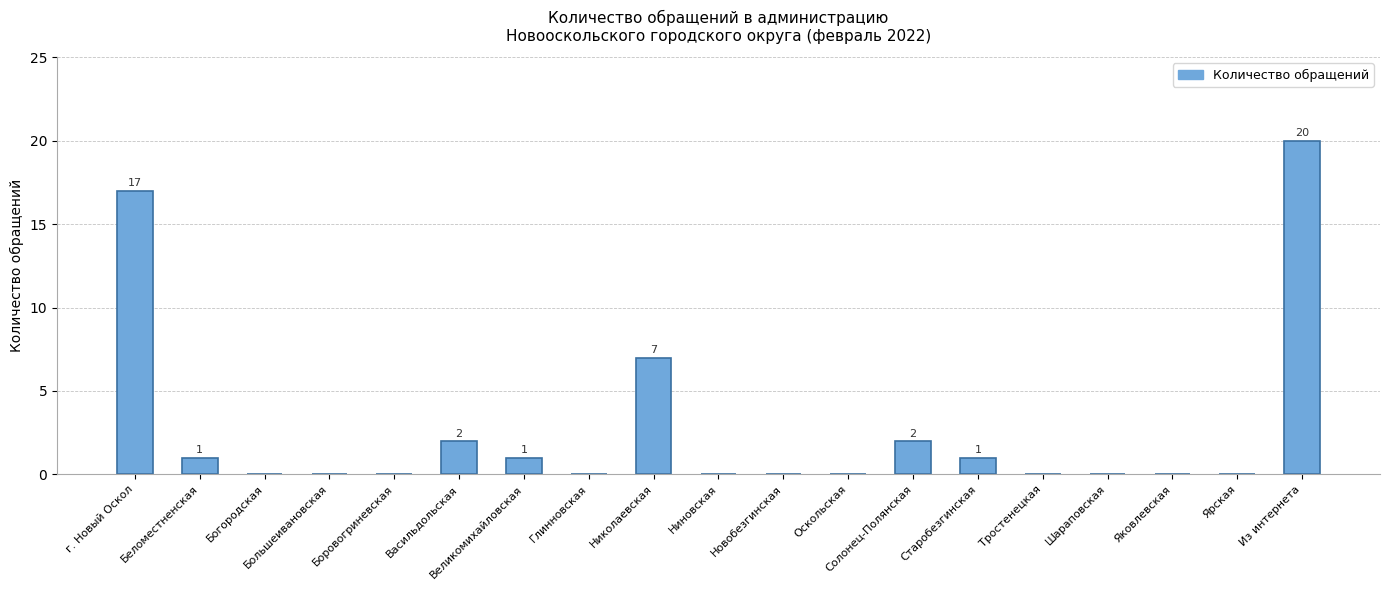

At which category does the chart reach its peak across all series?

Из интернета